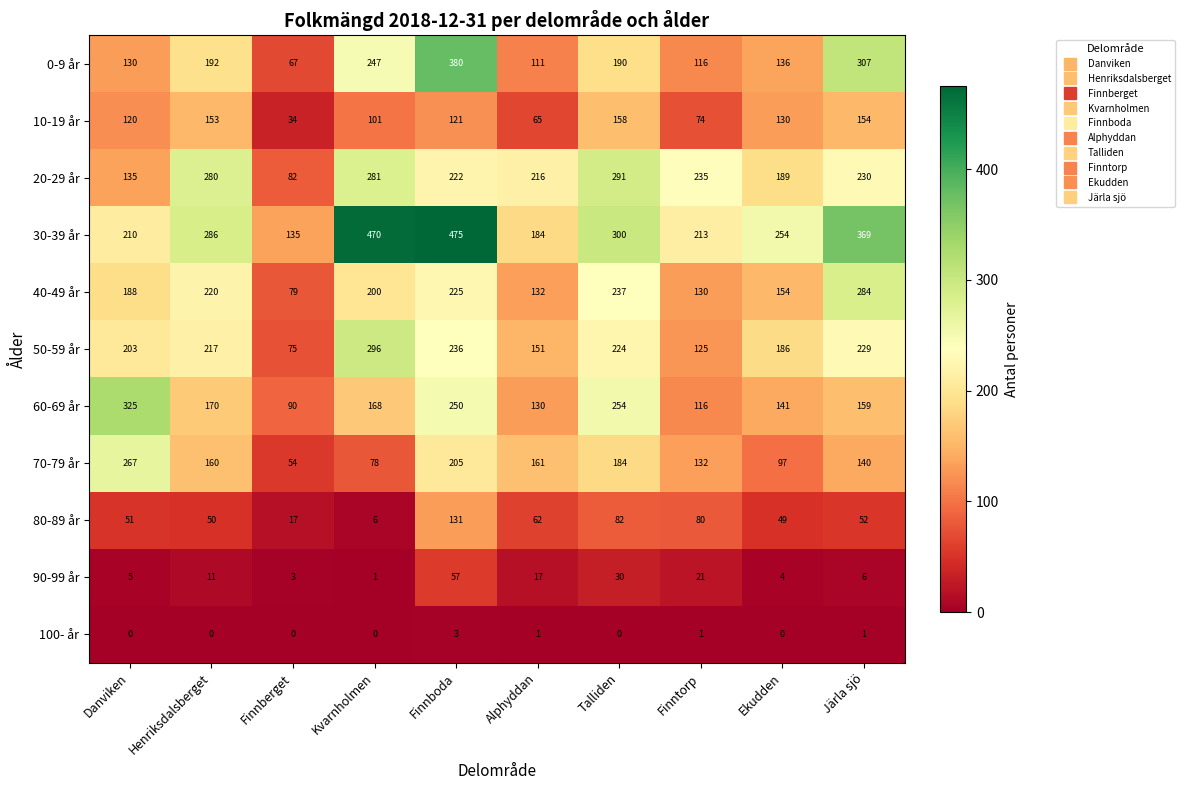

How many series are shown in this chart?

11